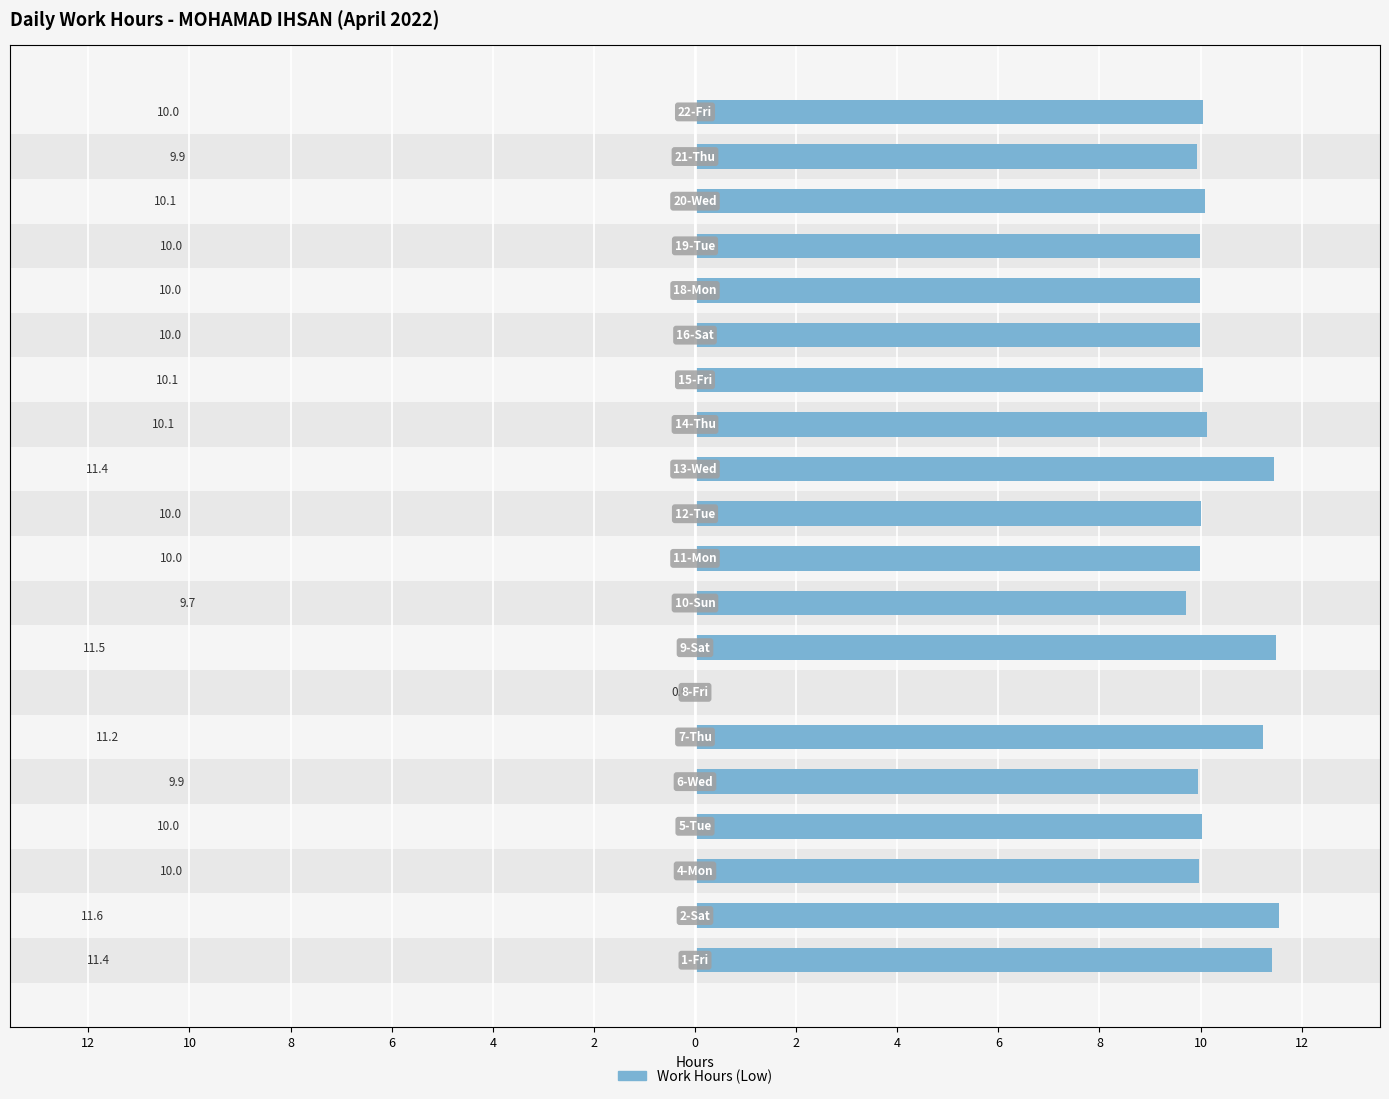

What is the sum of all values?

197.0